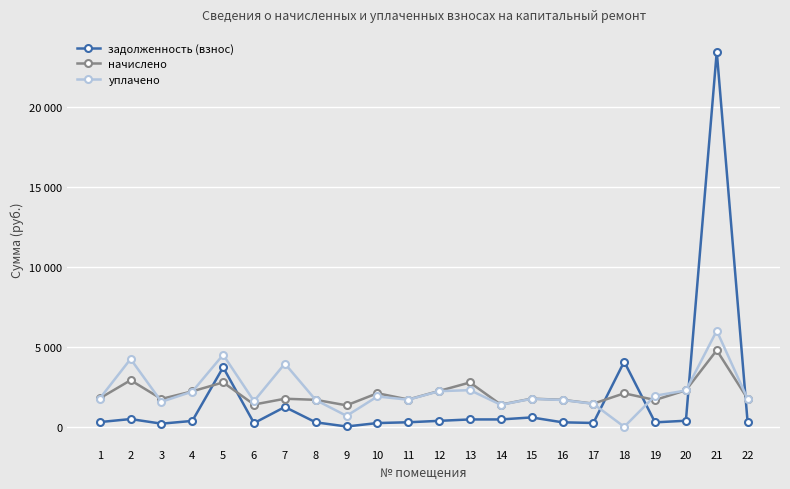

In задолженность (взнос), how many points are lower than both neighbors (excluding endpoints)?

5